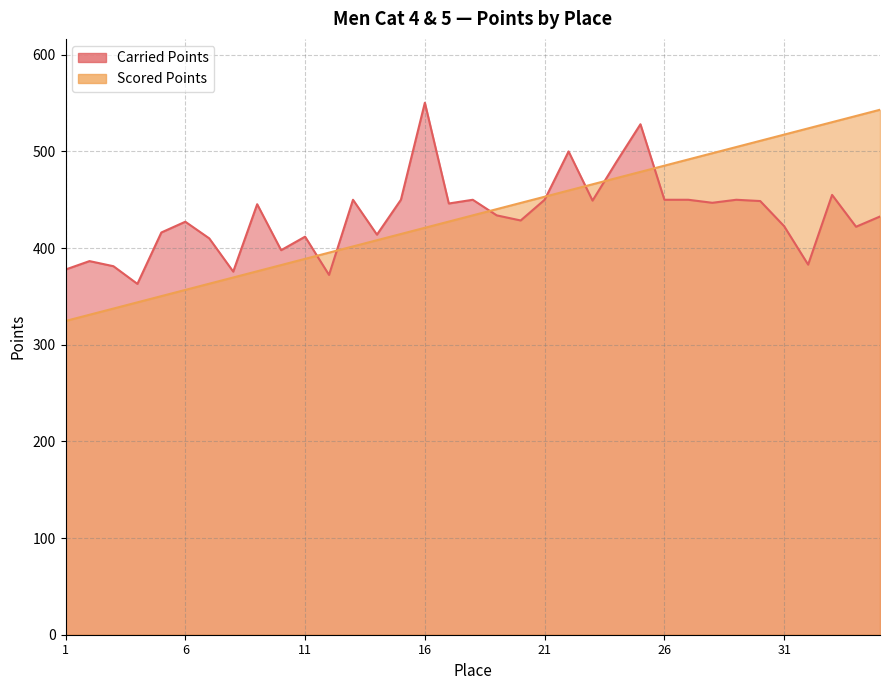

Is it true that Carried Points equals 372.2 at 12?

True